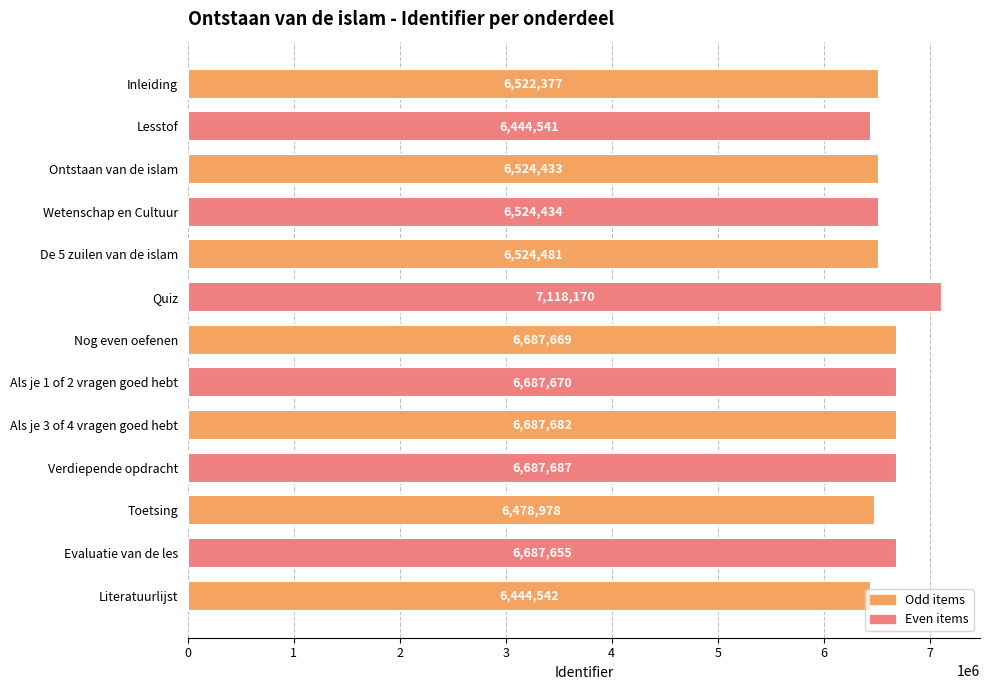

At which label is the value closest to 6781355?

Verdiepende opdracht